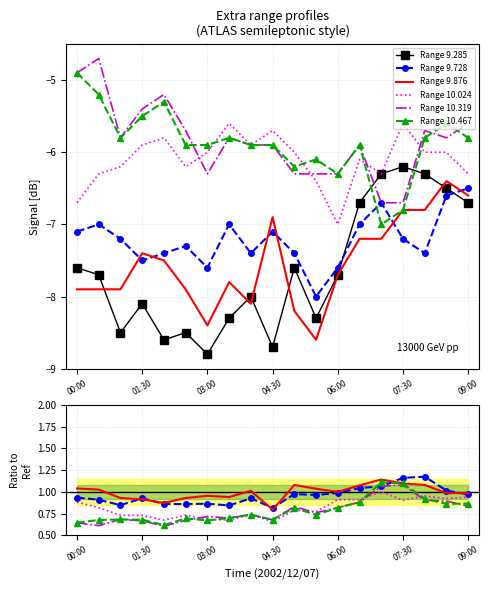

True or false: Range 9.285 and Range 10.024 cross at least once.

False